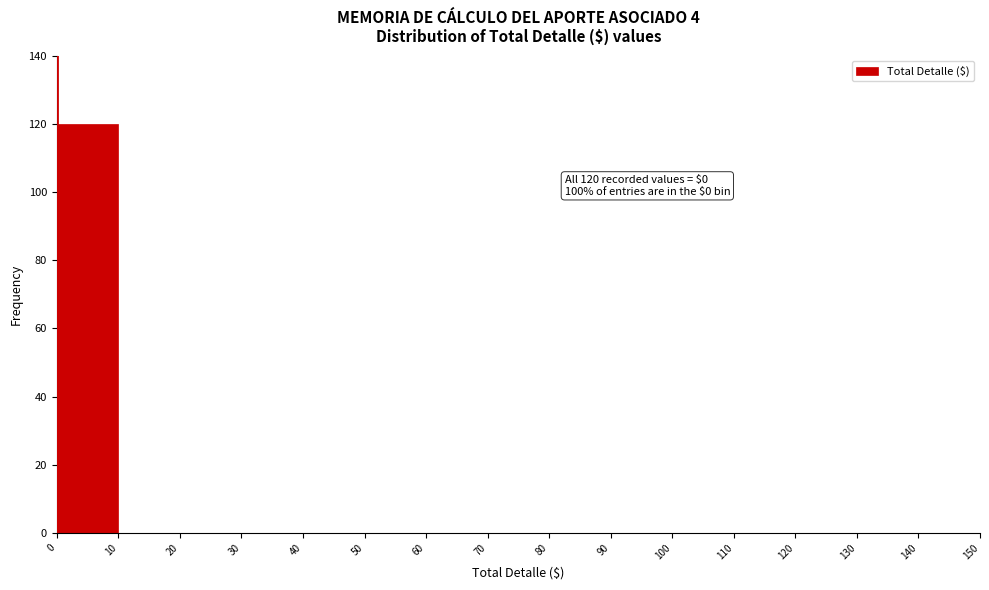

Which range on the x-axis has the tallest bar?

0 to 10